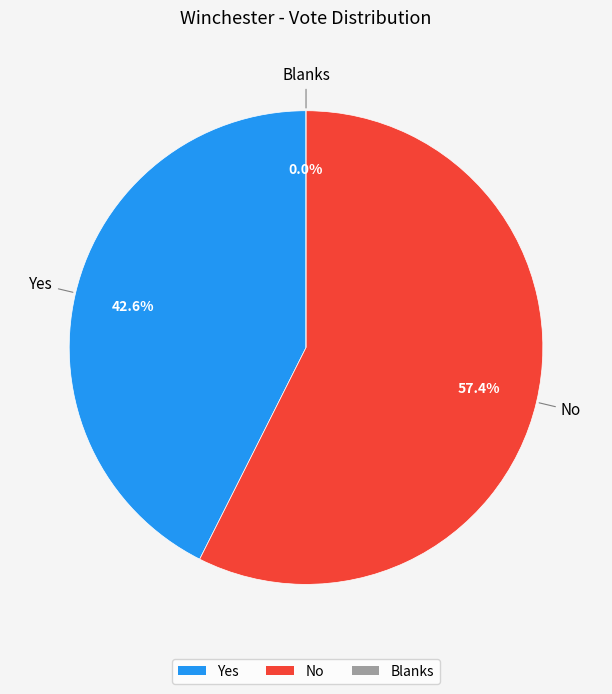

The Blanks slice represents 0% of the pie. True or false?

True